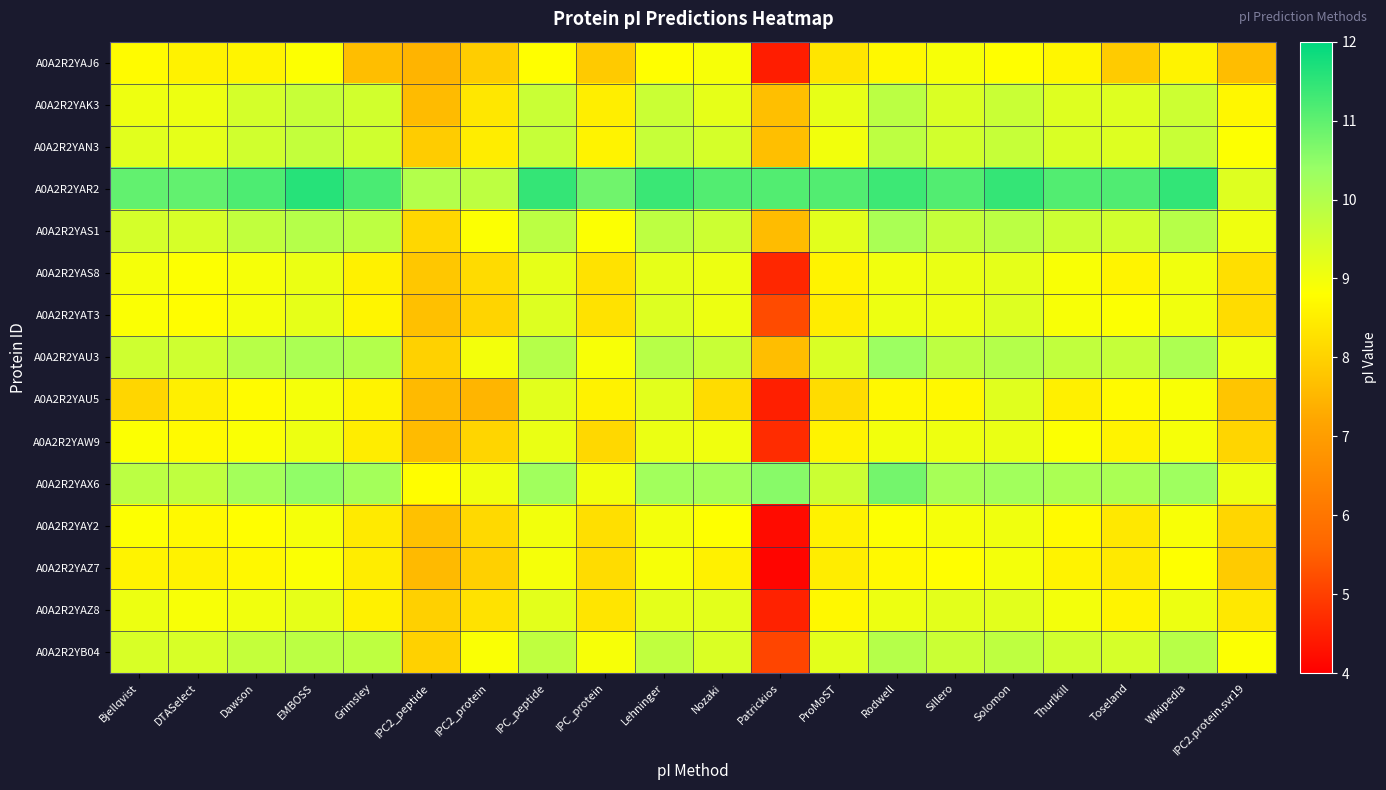

Which series has the largest total across all categories?

A0A2R2YAR2